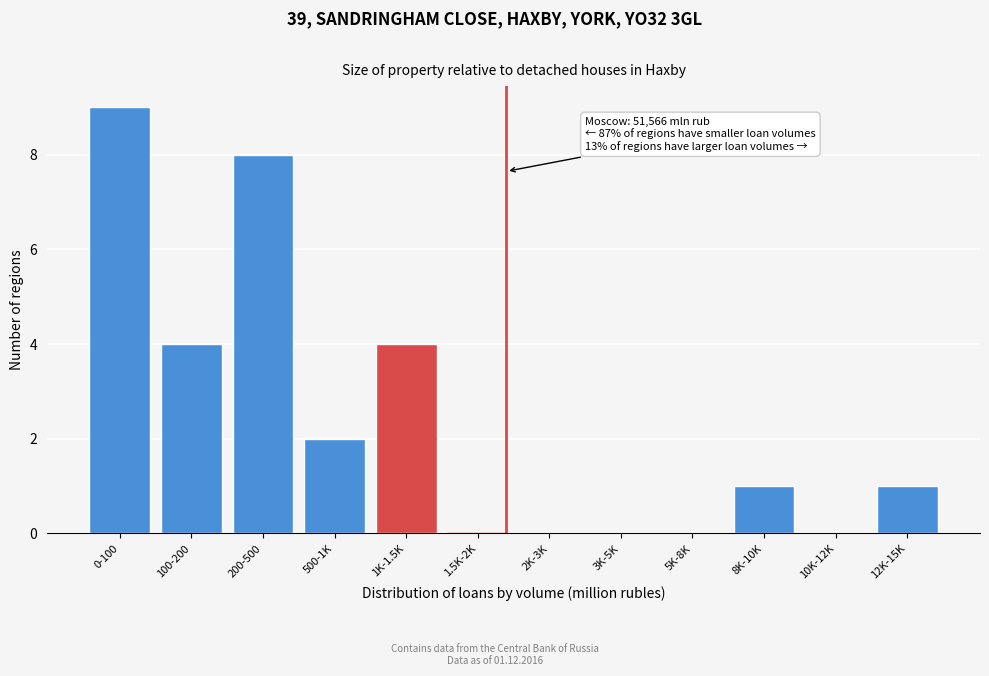

Reading left to right, list all the values displayed in this chart.

0-100=9	100-200=4	200-500=8	500-1K=2	1K-1.5K=4	1.5K-2K=0	2K-3K=0	3K-5K=0	5K-8K=0	8K-10K=1	10K-12K=0	12K-15K=1